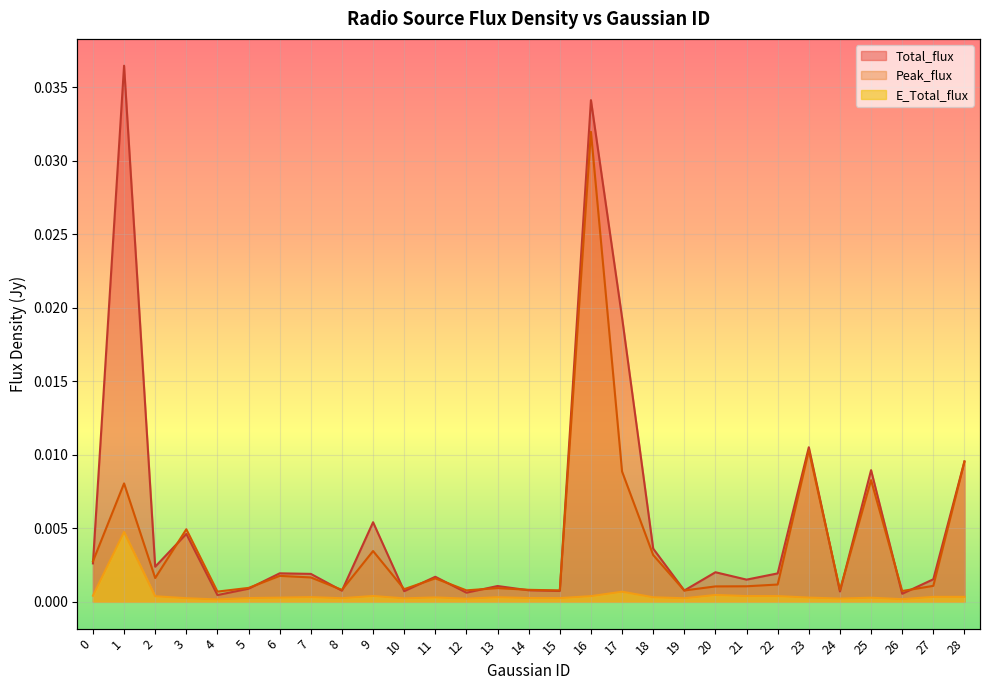

How many series are shown in this chart?

3